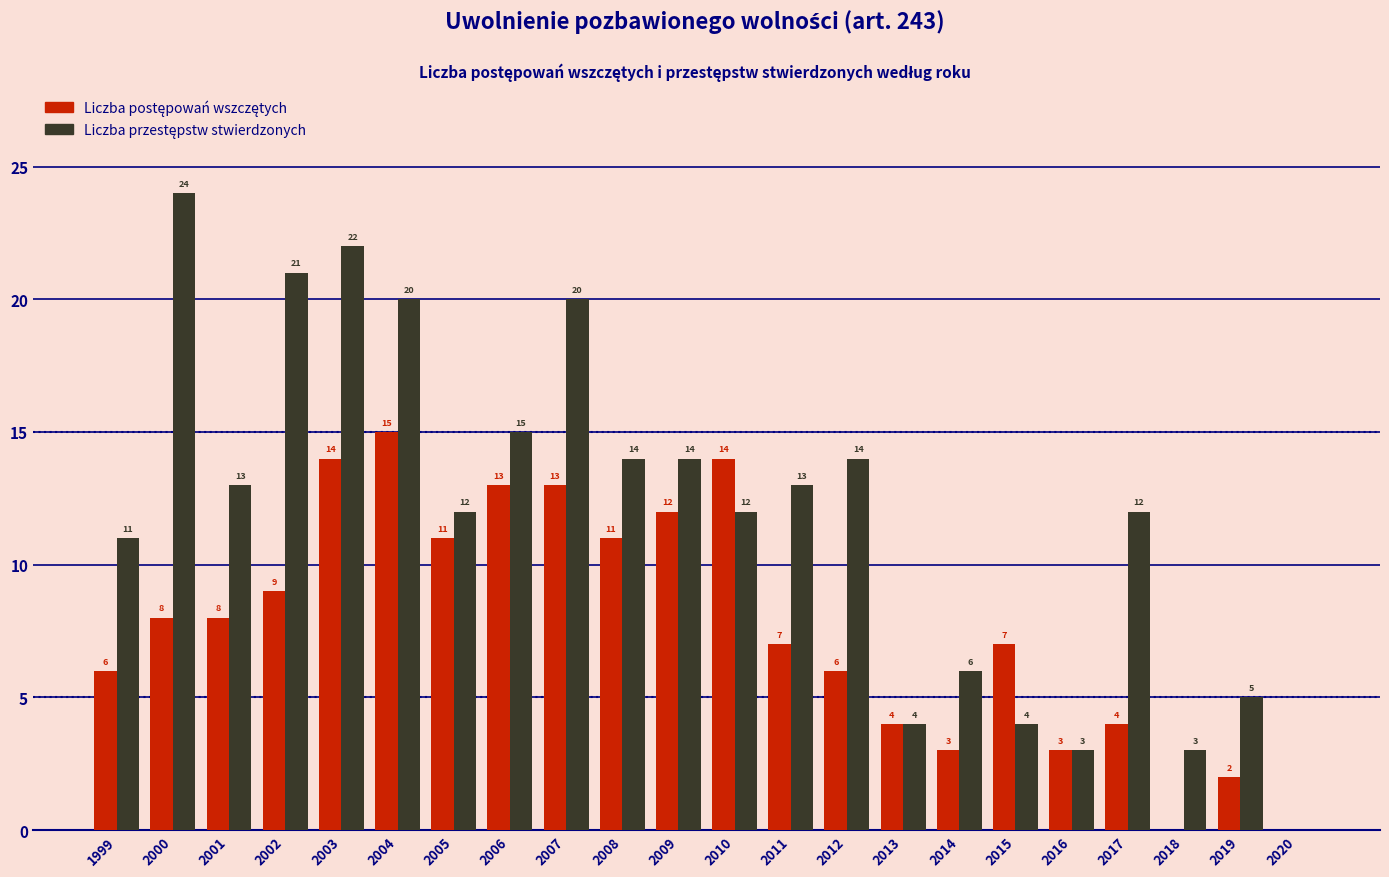

What is the maximum value shown in the chart?

24